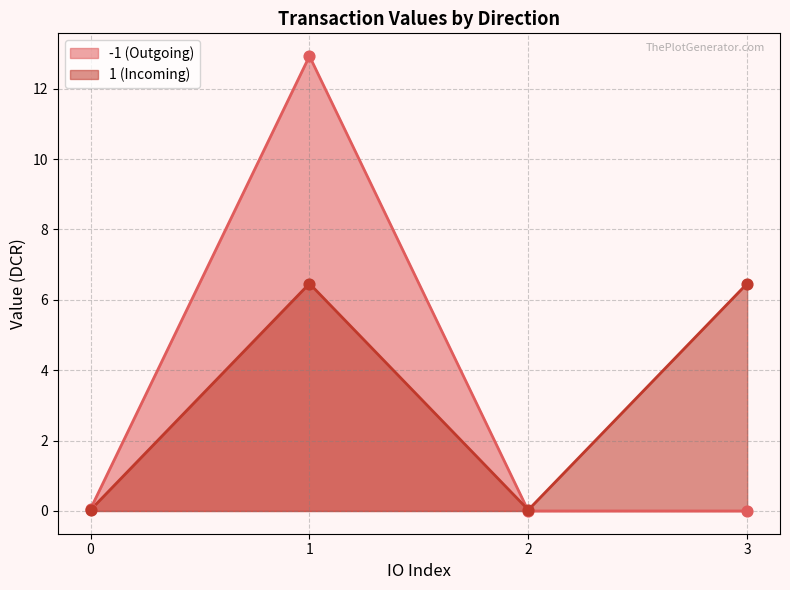

What are all the series names shown in the legend?

-1 (Outgoing), 1 (Incoming)